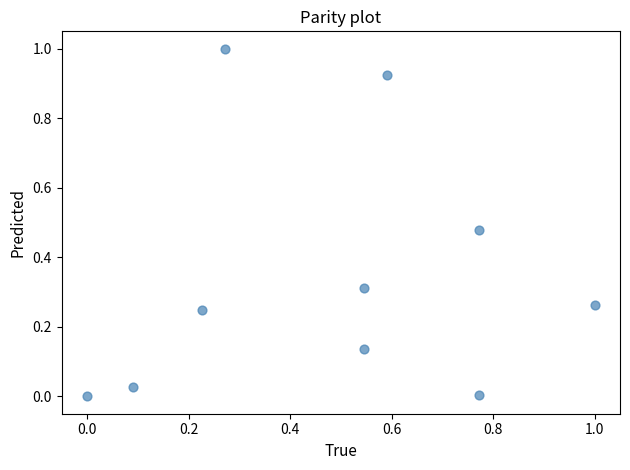

What is the range of Y values (max minus min)?

1.0